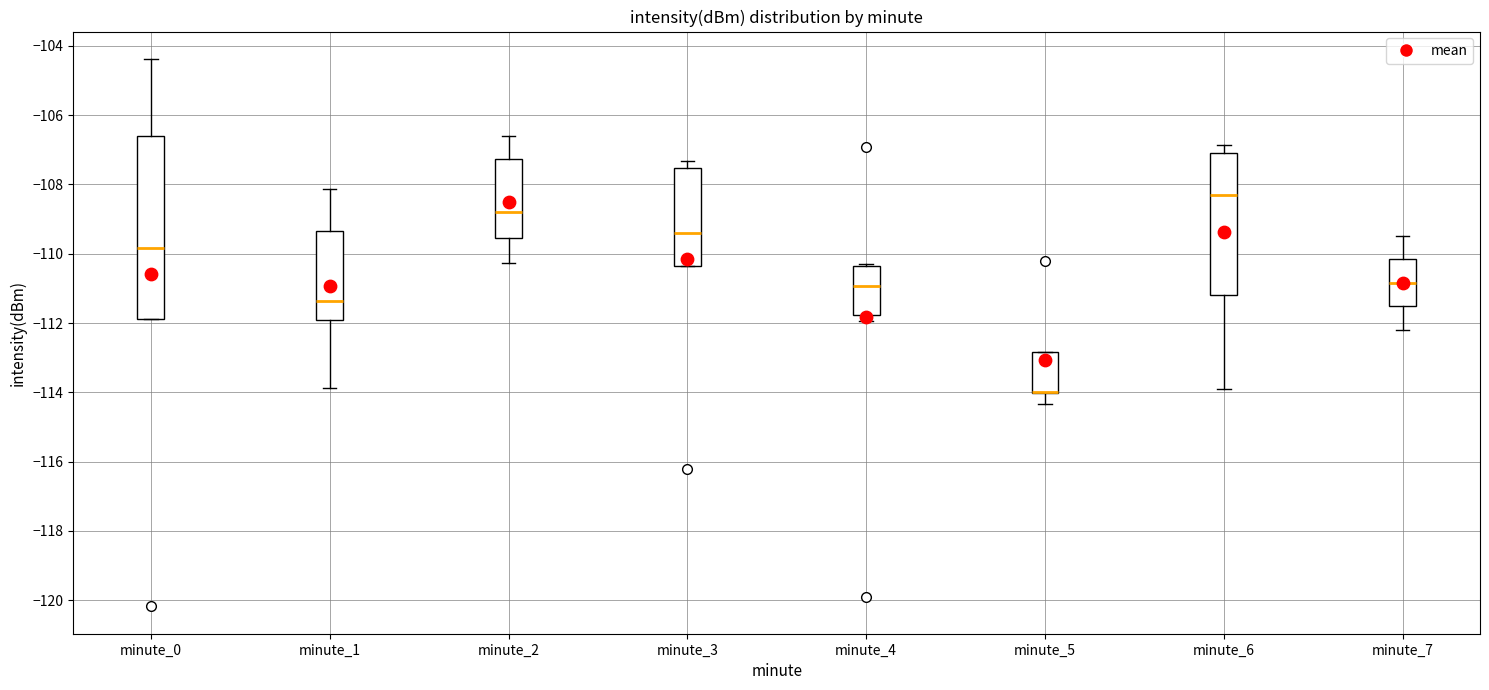

Reading left to right, transcribe this box plot: for each box, give where its median line is, the range the box spans, and where its two whiskers end, as read against the y-axis. The values are not printed on the chart, so give them approximately, as read against the axis.

minute_0: median -109.8, box -111.8 to -106.6, whiskers -111.8 to -104.4
minute_1: median -111.4, box -112.0 to -109.4, whiskers -113.8 to -108.2
minute_2: median -108.8, box -109.6 to -107.2, whiskers -110.2 to -106.6
minute_3: median -109.4, box -110.4 to -107.6, whiskers -110.4 to -107.4
minute_4: median -111.0, box -111.8 to -110.4, whiskers -112.0 to -110.2
minute_5: median -114.0 (drawn on the box's lower edge), box -114.0 to -112.8, whiskers -114.4 to -112.8
minute_6: median -108.2, box -111.2 to -107.0, whiskers -113.8 to -106.8
minute_7: median -110.8, box -111.6 to -110.2, whiskers -112.2 to -109.4